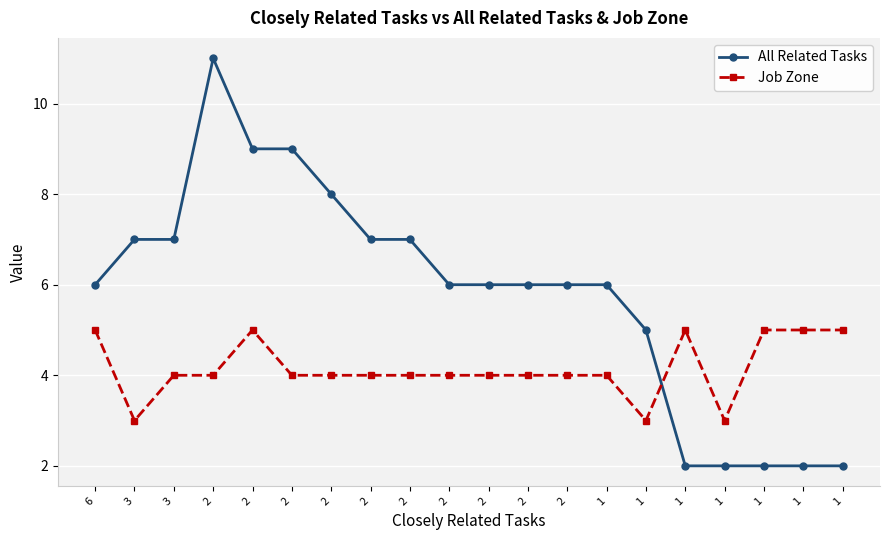

Between 3 and 1, which series saw the biggest shift?

All Related Tasks